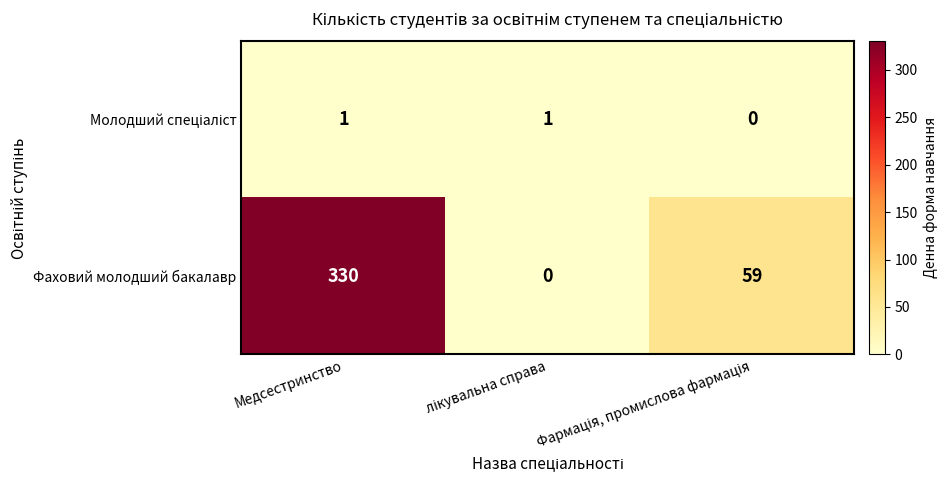

Which series has the largest range (max minus min)?

Фаховий молодший бакалавр